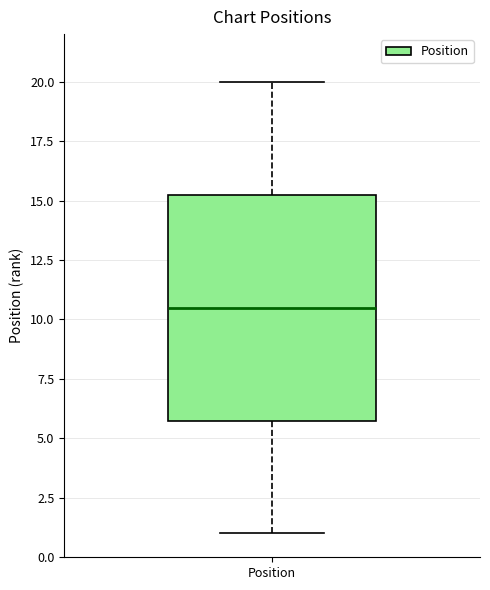

Transcribe this box plot: give where the median line is, the range the box spans, and where the two whiskers end, as read against the y-axis. The values are not printed on the chart, so give them approximately, as read against the axis.

median 10.5, box 6.0 to 15.5, whiskers 1.0 to 20.0